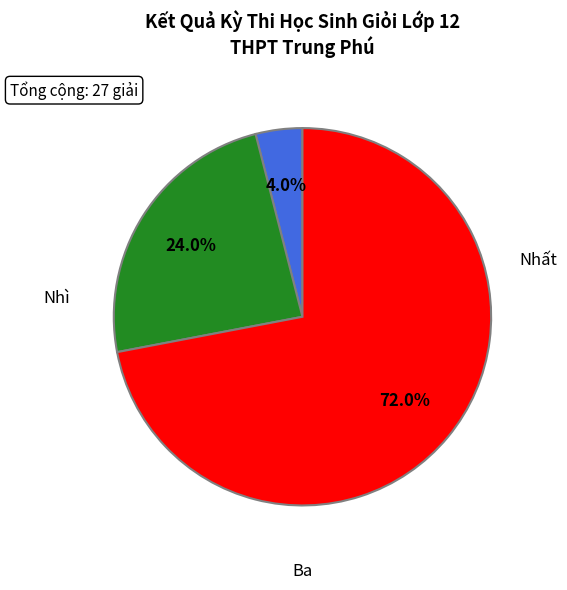

Is there a majority slice in this chart?

Yes